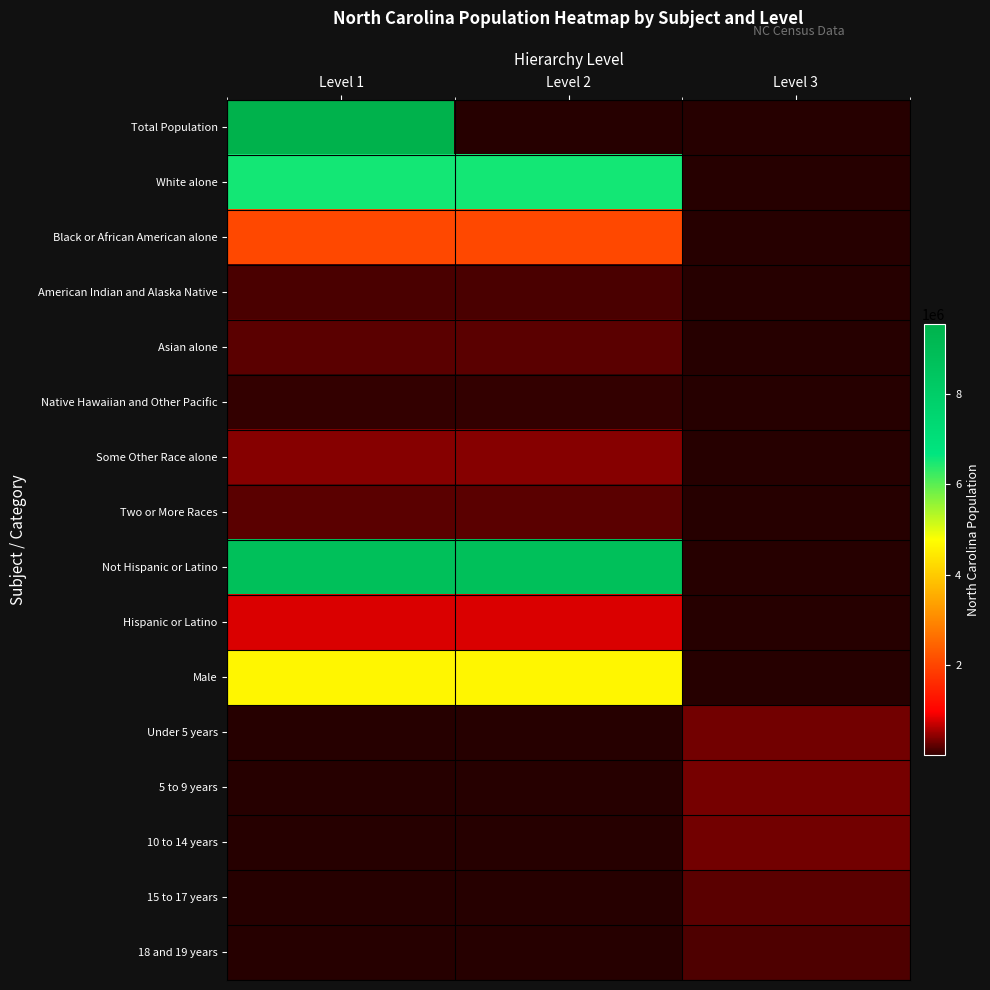

What is the smallest value displayed?

6604.0